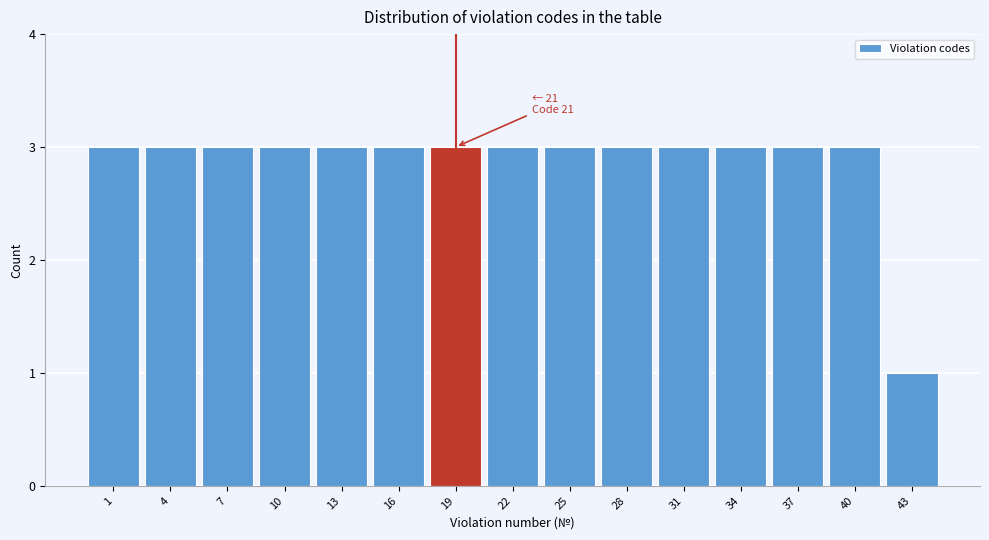

Reading right to left, transcribe all the data shown in this chart.

43=1	40=3	37=3	34=3	31=3	28=3	25=3	22=3	19=3	16=3	13=3	10=3	7=3	4=3	1=3